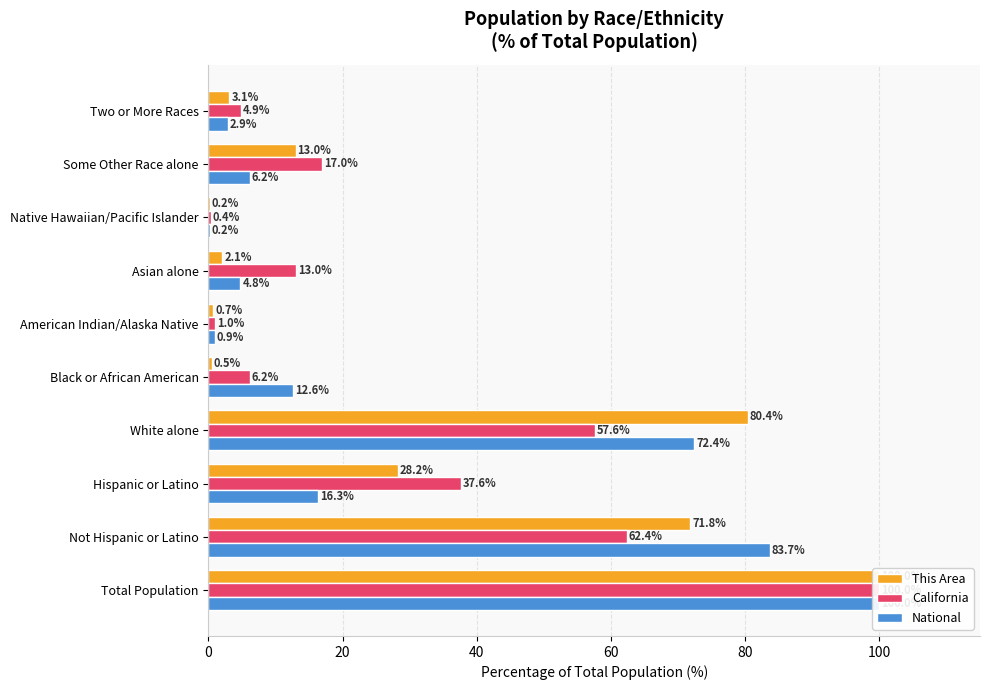

True or false: California has a value of 169.3 at Total Population.

False